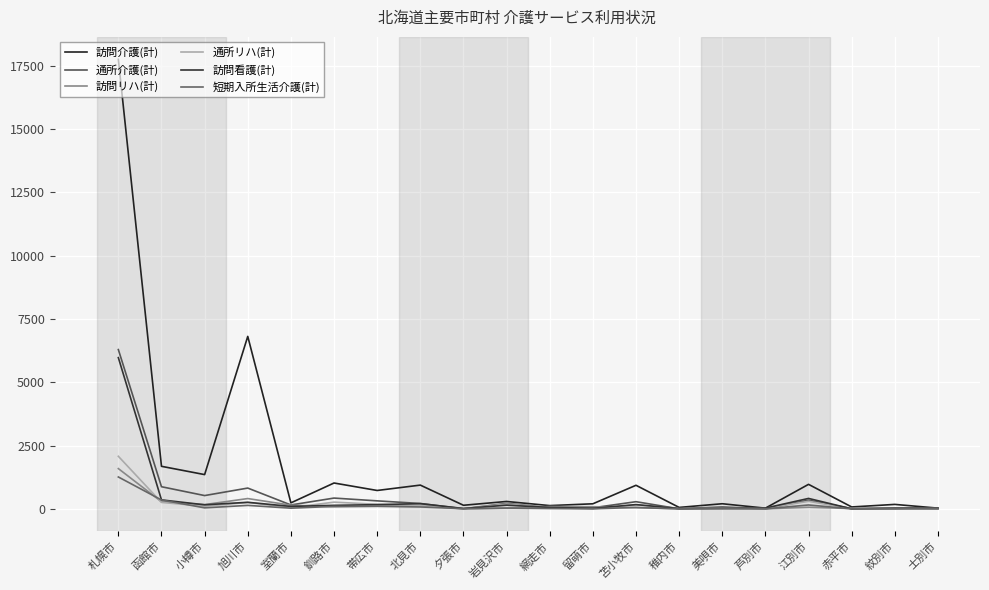

How many series are shown in this chart?

6